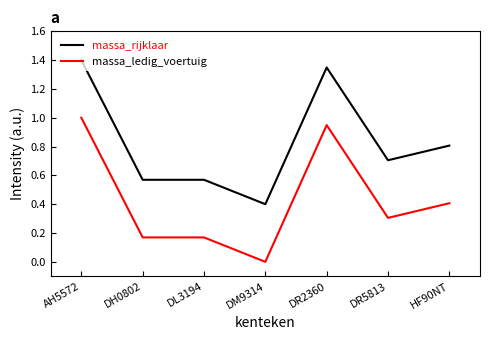

At DM9314, list the series in order from largest to smallest.

massa_rijklaar, massa_ledig_voertuig